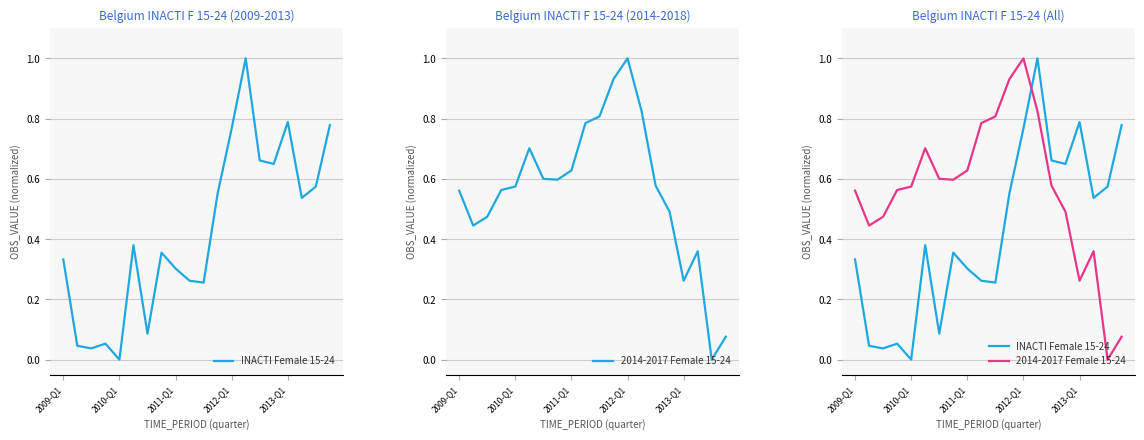

Reading right to left, what are all the values shown in this chart?

INACTI Female 15-24: 0.8	0.6	0.5	0.8	0.6	0.7	1.0	0.8	0.6	0.3	0.3	0.3	0.4	0.1	0.4	0.0	0.1	0.0	0.0	0.3
2014-2017 Female 15-24: 0.1	0.0	0.4	0.3	0.5	0.6	0.8	1.0	0.9	0.8	0.8	0.6	0.6	0.6	0.7	0.6	0.6	0.5	0.4	0.6